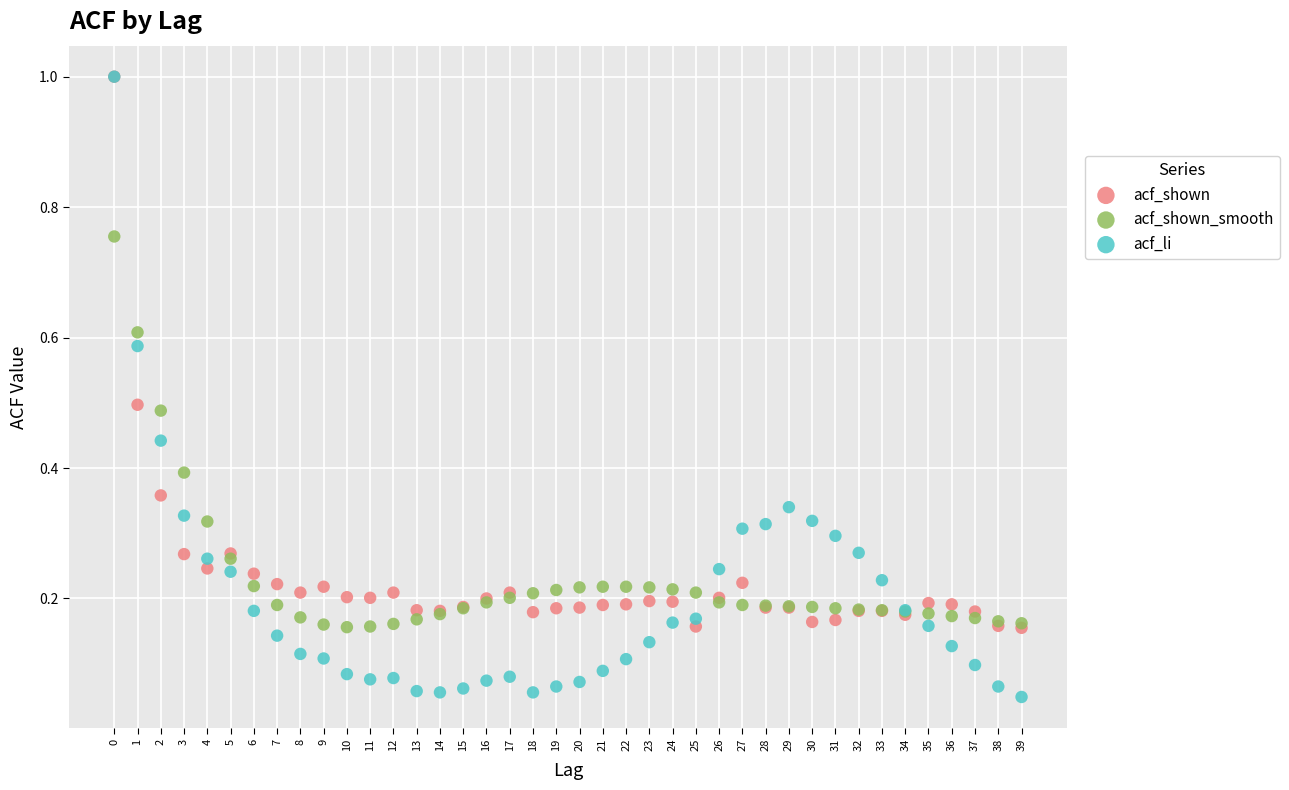

Which series reaches the minimum Y coordinate?

acf_li